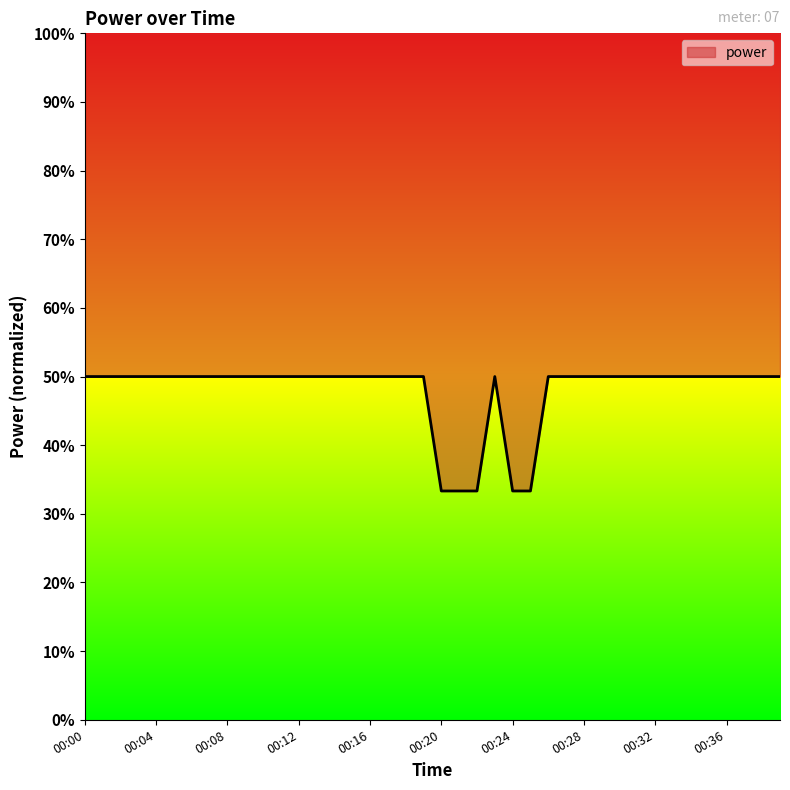

At which category does the chart reach its minimum across all series?

00:20